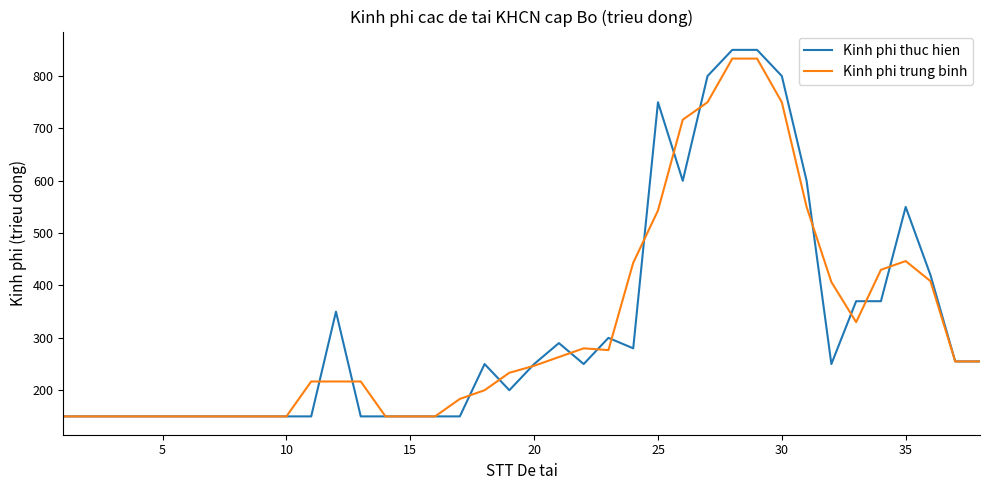

Which series has the largest range (max minus min)?

Kinh phi thuc hien